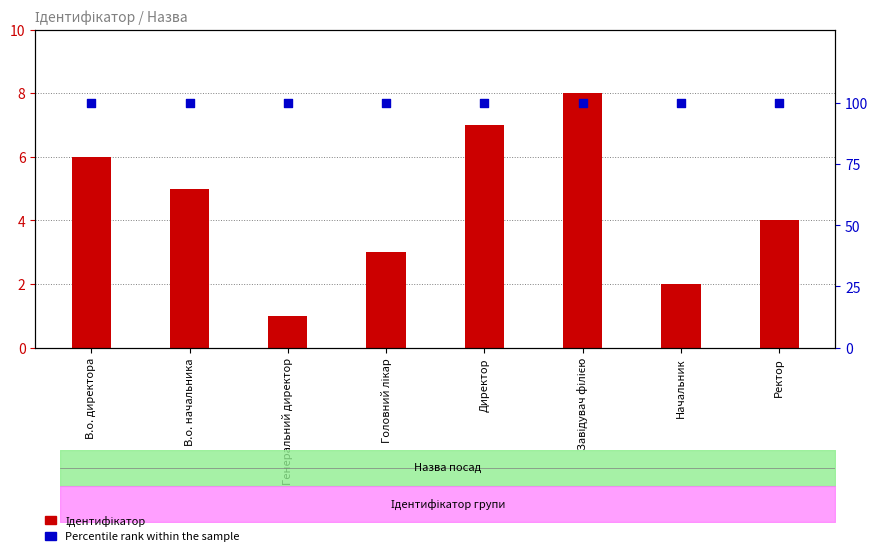

Which series reaches the maximum Y coordinate?

Percentile rank within the sample